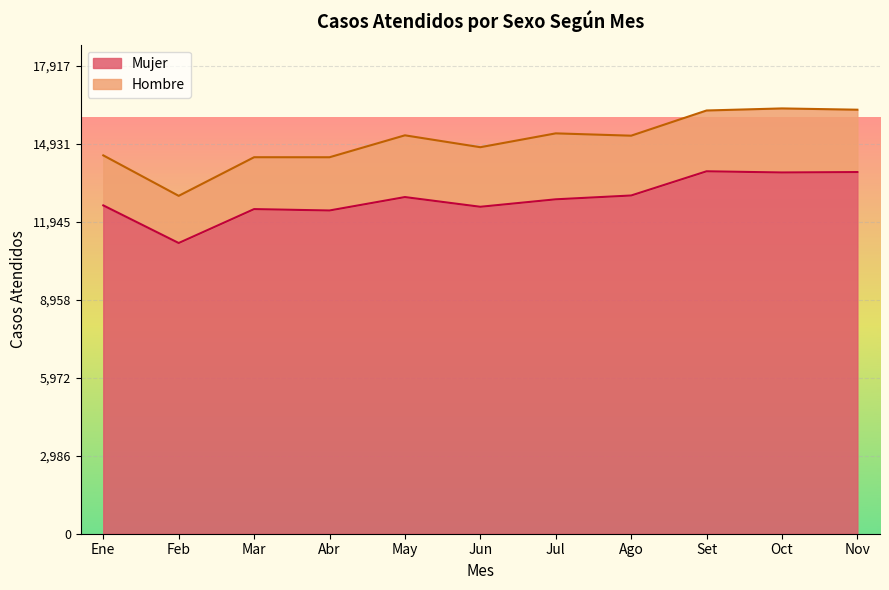

What is the label of the 10th point from the right?

Feb